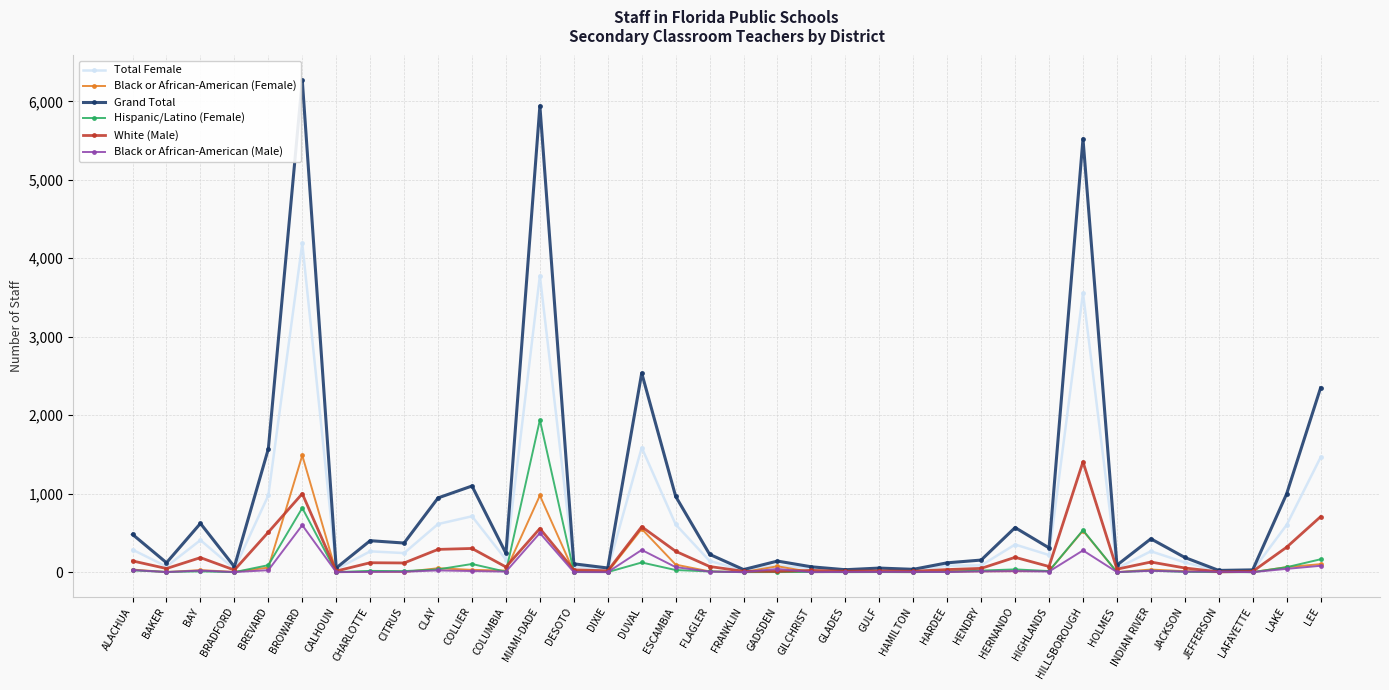

What are all the series names shown in the legend?

Total Female, Black or African-American (Female), Grand Total, Hispanic/Latino (Female), White (Male), Black or African-American (Male)